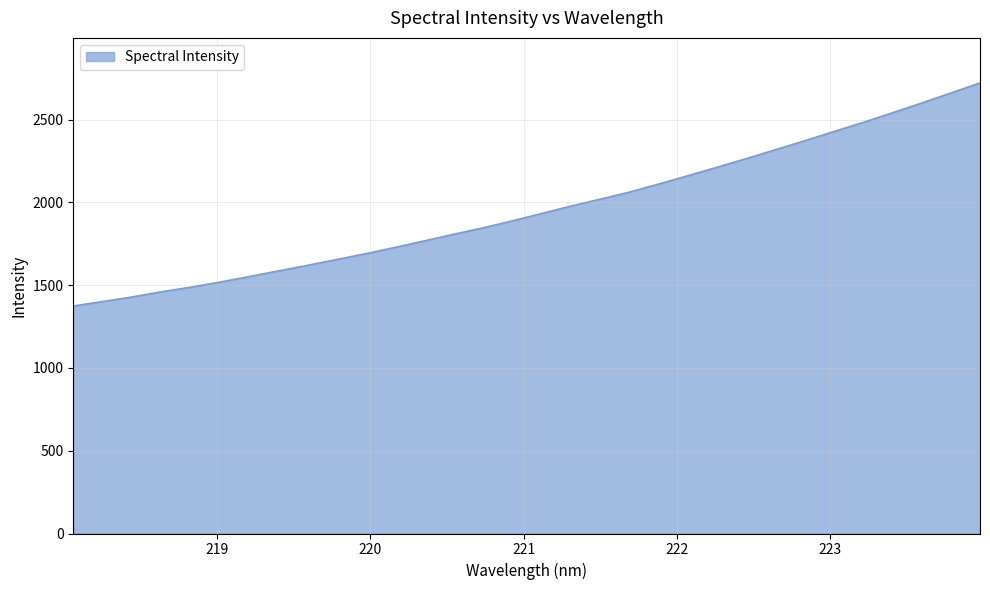

What is the minimum value shown in the chart?

1374.1